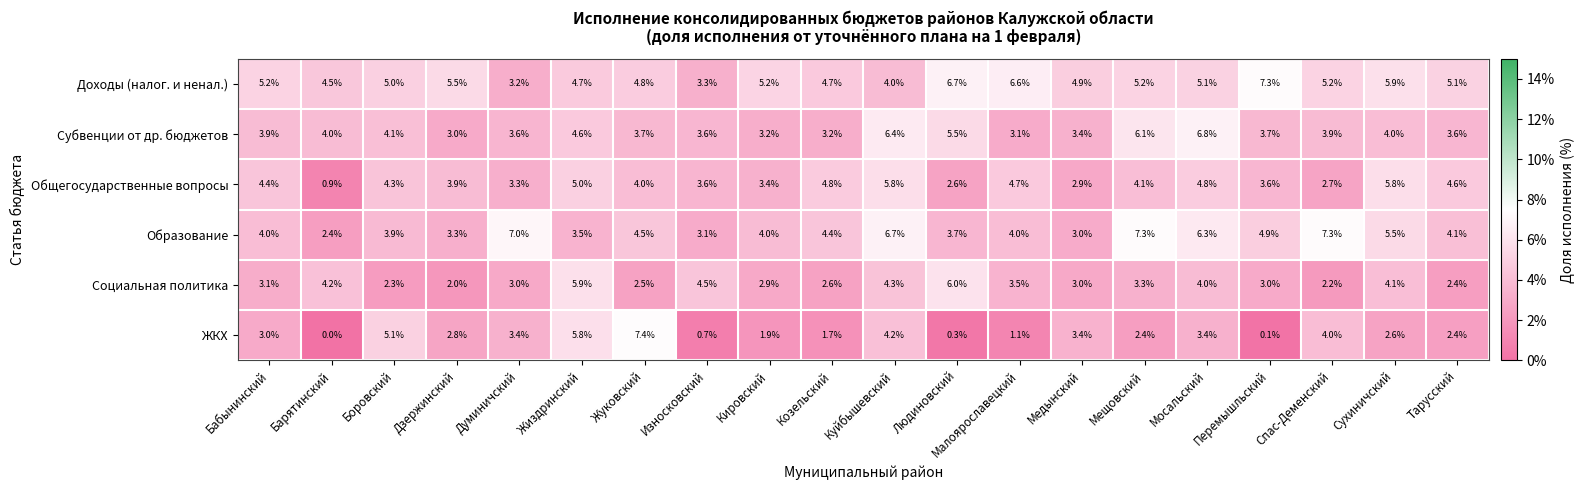

What is the difference between the highest and lowest values at Перемышльский?

7.2